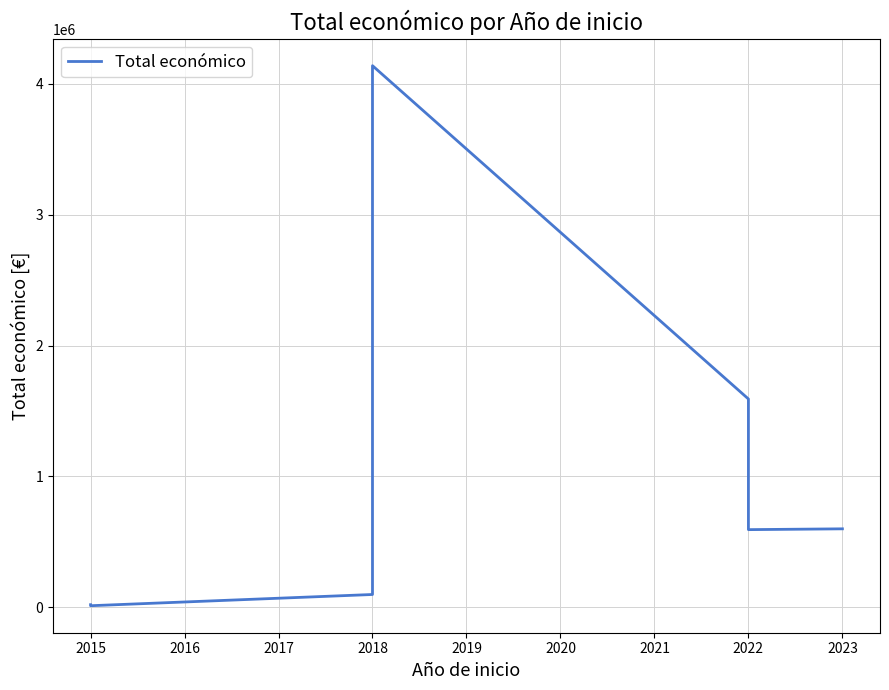

How many points are higher than both their immediate neighbors (excluding endpoints)?

1